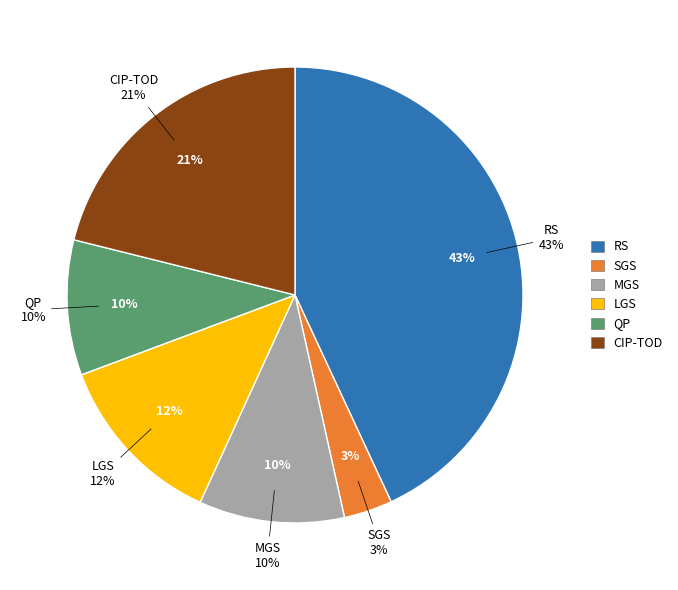

How many segments does this pie chart have?

6